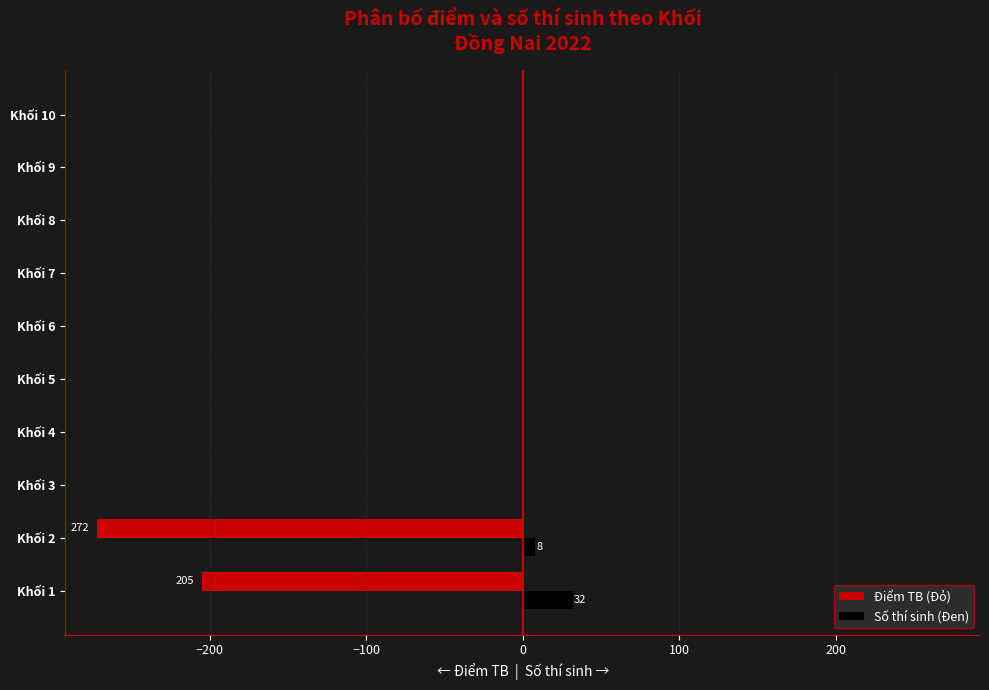

What is the greatest value displayed?

32